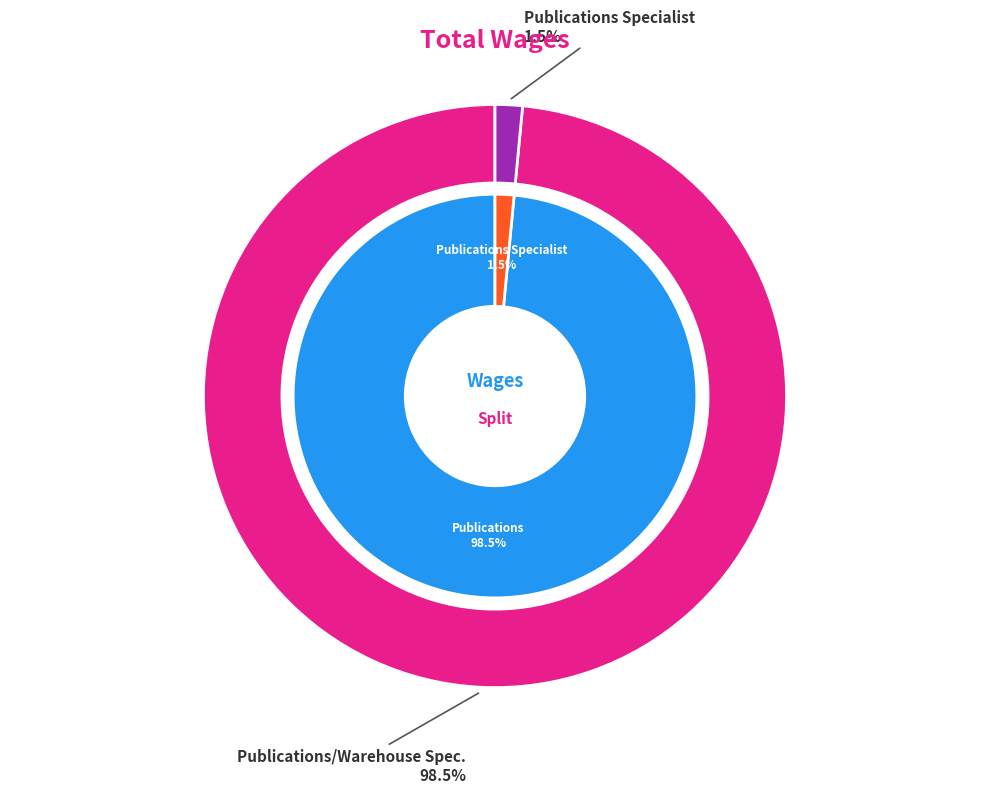

How many slices are in this pie chart?

2